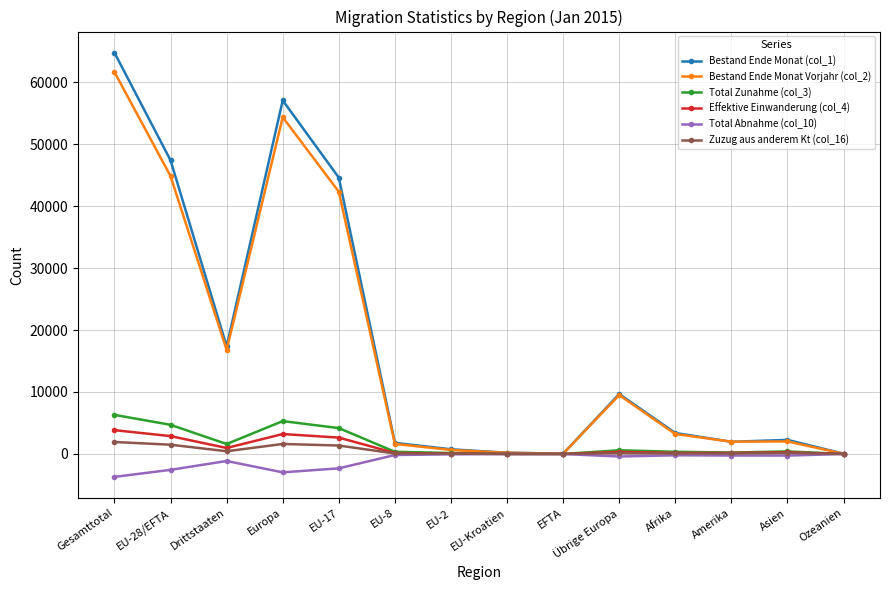

What are all the series names shown in the legend?

Bestand Ende Monat (col_1), Bestand Ende Monat Vorjahr (col_2), Total Zunahme (col_3), Effektive Einwanderung (col_4), Total Abnahme (col_10), Zuzug aus anderem Kt (col_16)